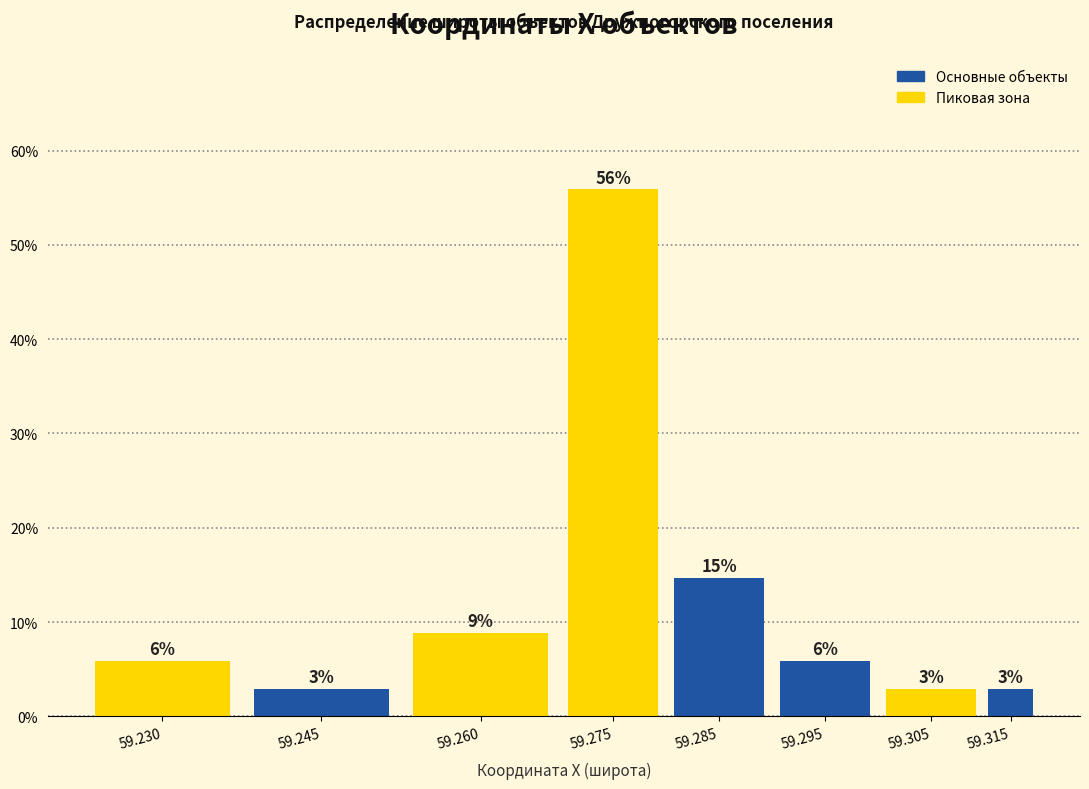

How many bars are there in total?

8